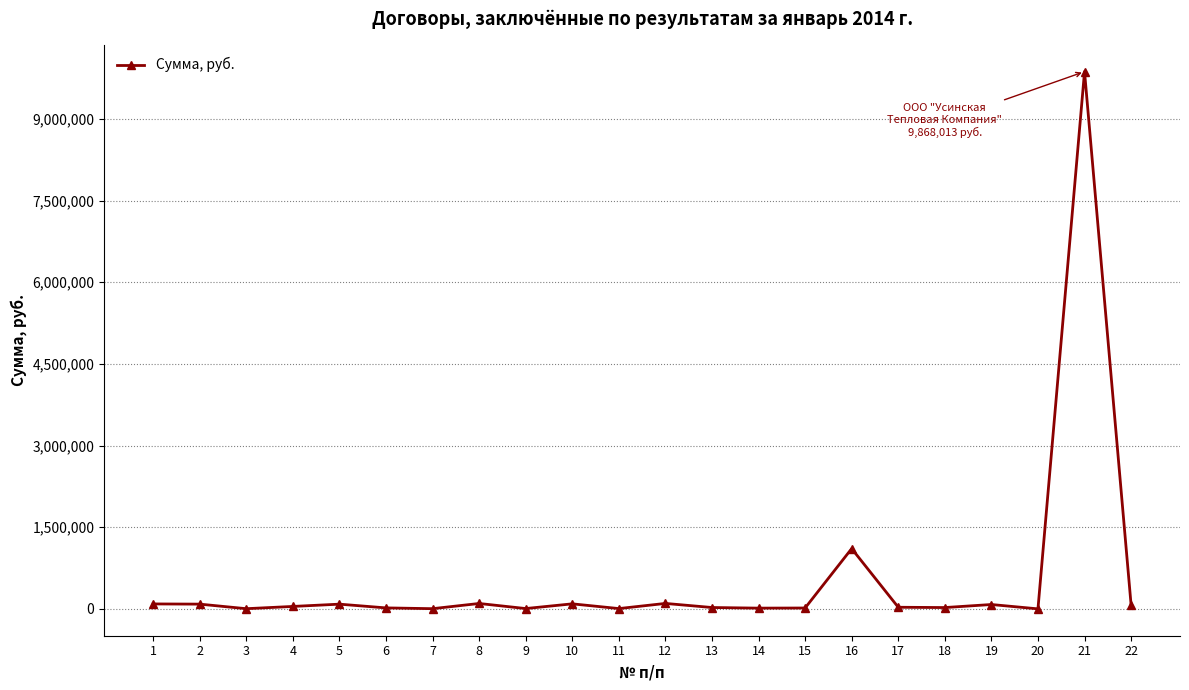

What is the difference between the maximum and minimum values?

9867712.8